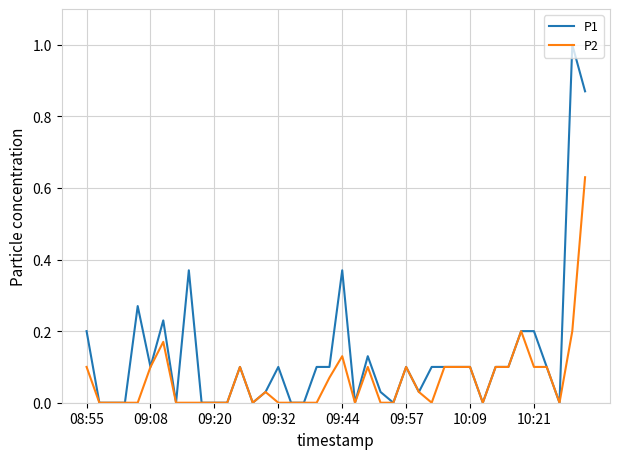

List the series in order of their overall mean, highest first.

P1, P2